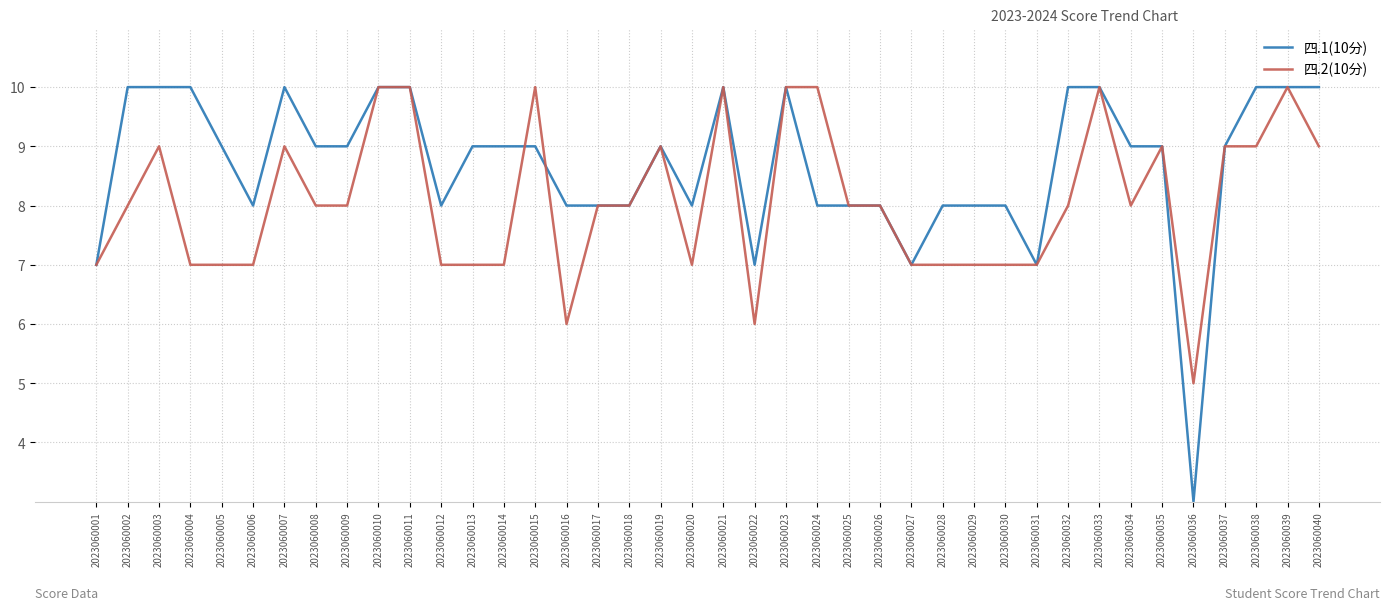

Rank the series at 2023060008 from highest to lowest value.

四.1(10分), 四.2(10分)